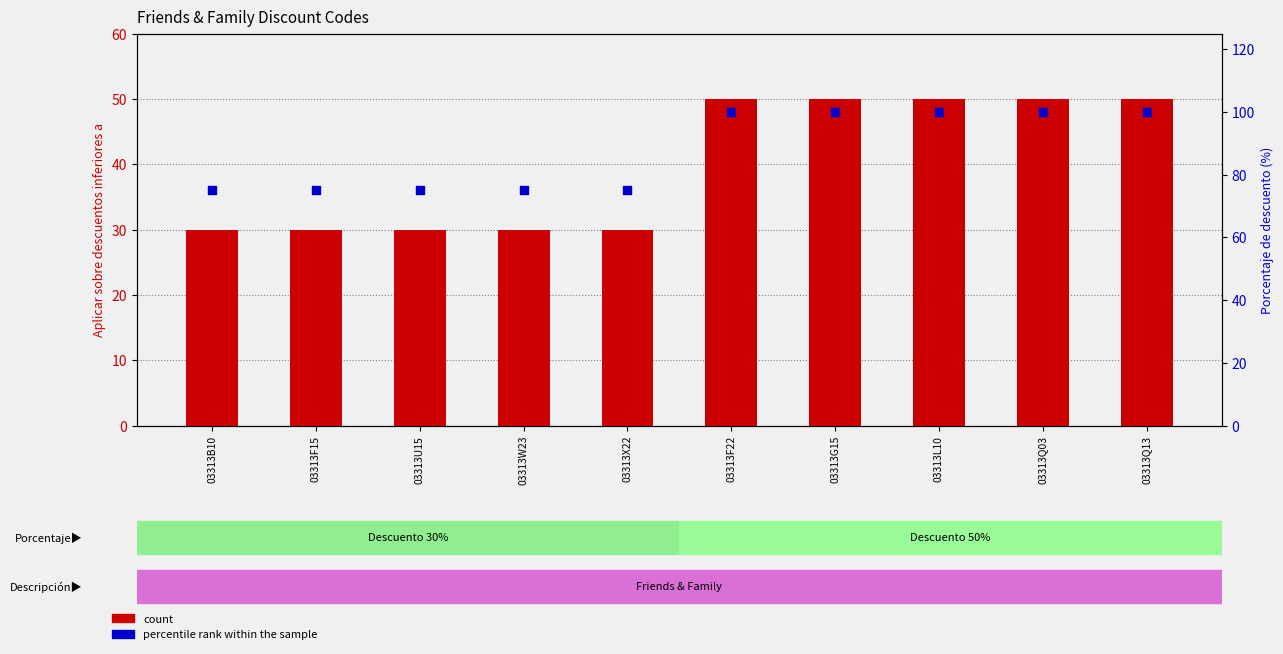

At how many categories does at least one series exceed 92?

5